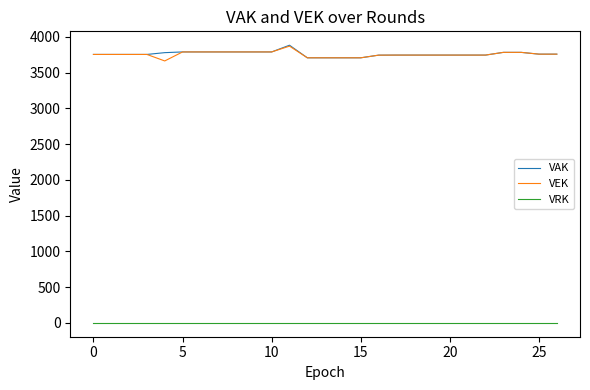

Does the chart display data point markers on the line(s)?

No